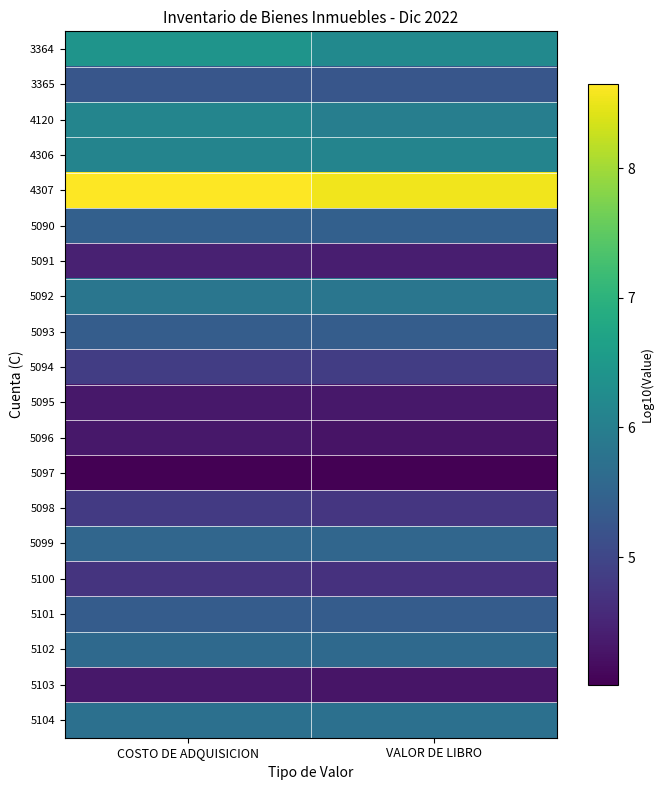

Between VALOR DE LIBRO and COSTO DE ADQUISICION, which is larger?

COSTO DE ADQUISICION